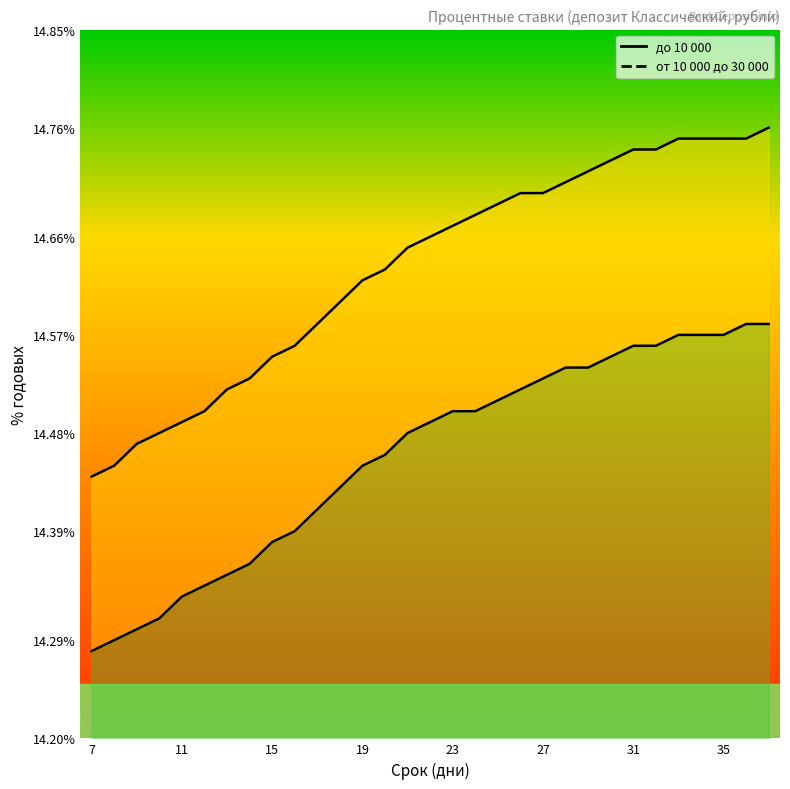

Reading right to left, transcribe all the data shown in this chart.

до 10 000: 14.6	14.6	14.6	14.6	14.6	14.6	14.6	14.6	14.5	14.5	14.5	14.5	14.5	14.5	14.5	14.5	14.5	14.5	14.4	14.4	14.4	14.4	14.4	14.4	14.3	14.3	14.3	14.3	14.3	14.3	14.3
от 10 000 до 30 000: 14.8	14.8	14.8	14.8	14.8	14.7	14.7	14.7	14.7	14.7	14.7	14.7	14.7	14.7	14.7	14.7	14.7	14.6	14.6	14.6	14.6	14.6	14.6	14.5	14.5	14.5	14.5	14.5	14.5	14.4	14.4